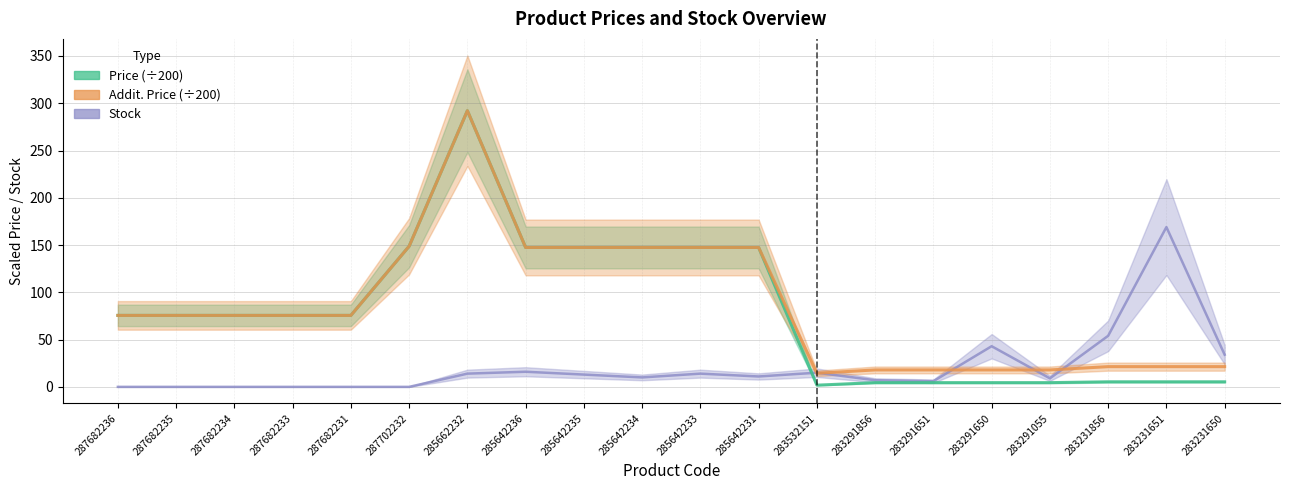

Reading left to right, what are all the values shown in this chart?

Stock: 287682236=0.0	287682235=0.0	287682234=0.0	287682233=0.0	287682231=0.0	287702232=0.0	285662232=14.0	285642236=16.0	285642235=13.0	285642234=10.0	285642233=14.0	285642231=11.0	283532151=15.0	283291856=7.0	283291651=6.0	283291650=43.0	283291055=9.0	283231856=54.0	283231651=169.0	283231650=34.0
Price (÷200): 287682236=75.6	287682235=75.6	287682234=75.6	287682233=75.6	287682231=75.6	287702232=148.7	285662232=292.1	285642236=147.5	285642235=147.5	285642234=147.5	285642233=147.5	285642231=147.5	283532151=1.8	283291856=4.5	283291651=4.5	283291650=4.5	283291055=4.5	283231856=5.3	283231651=5.3	283231650=5.3
Addit. Price (÷200): 287682236=75.6	287682235=75.6	287682234=75.6	287682233=75.6	287682231=75.6	287702232=148.7	285662232=292.1	285642236=147.5	285642235=147.5	285642234=147.5	285642233=147.5	285642231=147.5	283532151=14.4	283291856=17.9	283291651=17.9	283291650=17.9	283291055=17.9	283231856=21.4	283231651=21.4	283231650=21.4